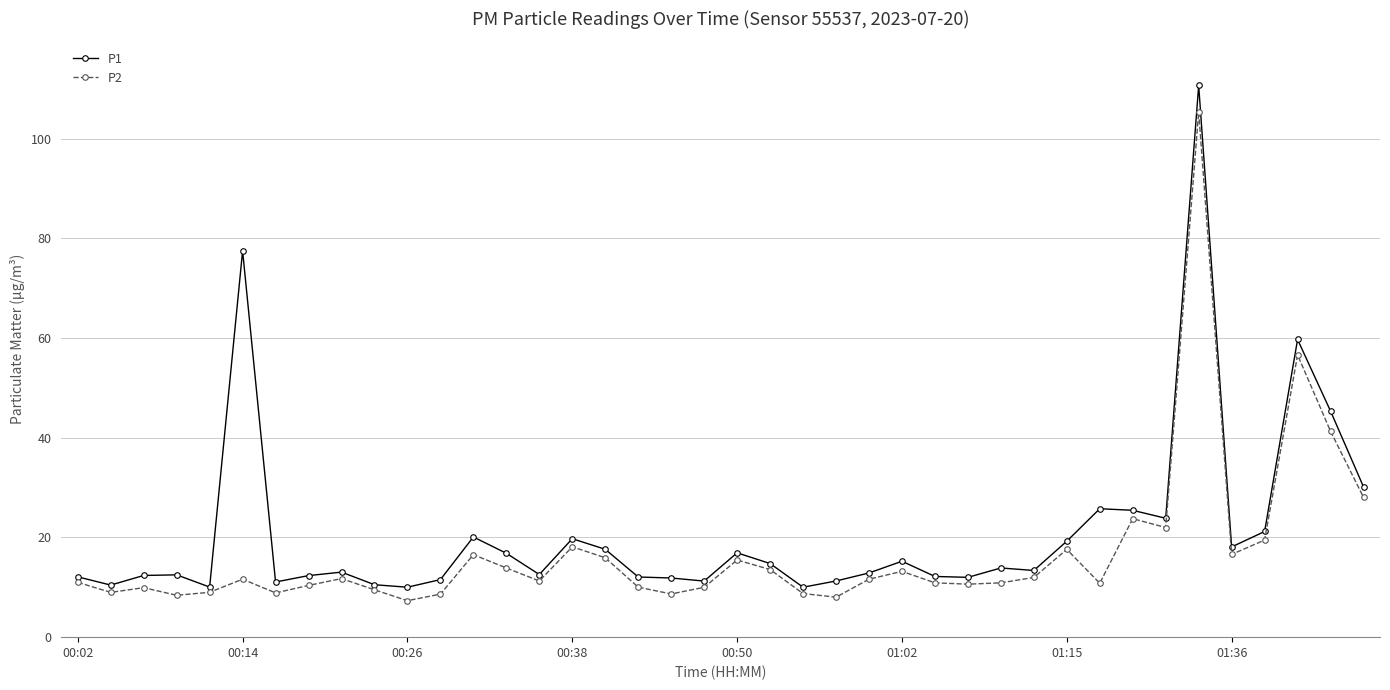

True or false: P2 has more than 2 interior local peaks.

True